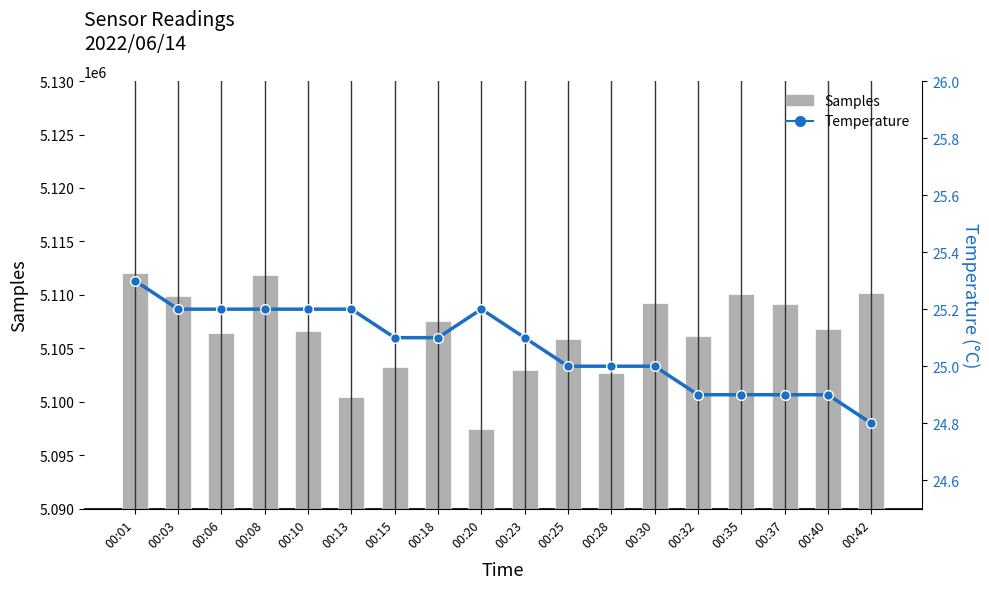

Which category has the lowest value across all series?

00:42